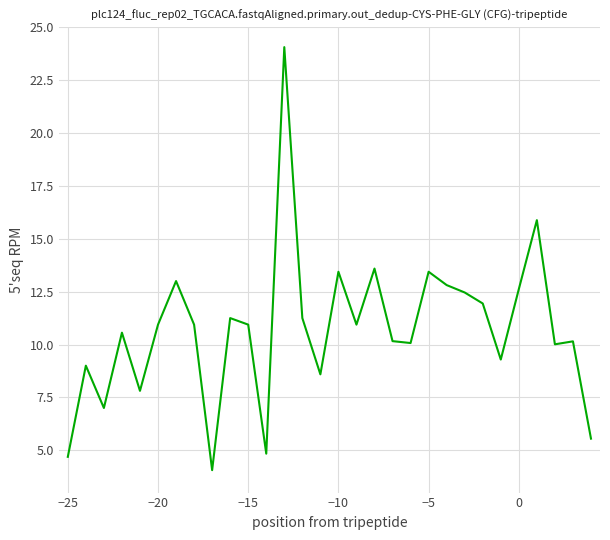

What is the greatest value displayed?

24.1